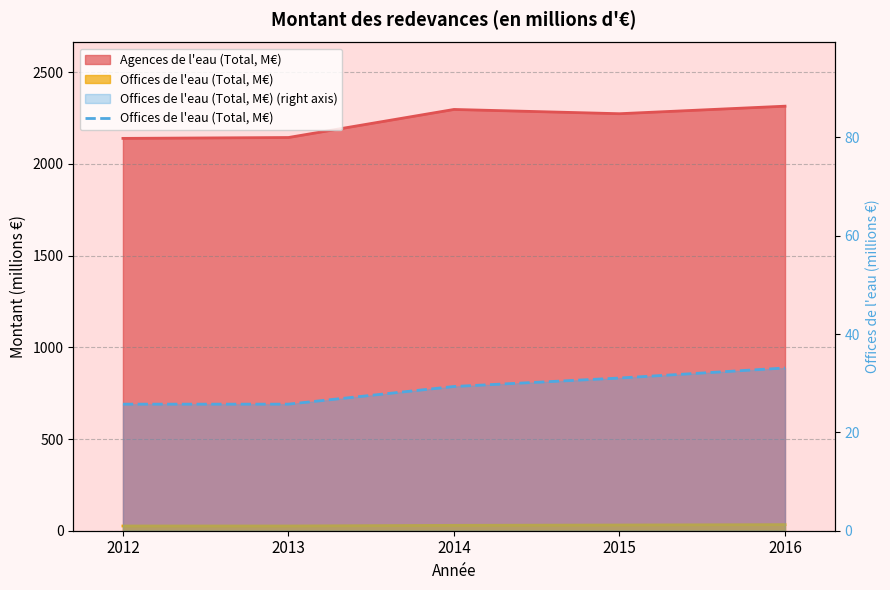

Is it true that the value at 2013 is 7.8?

False